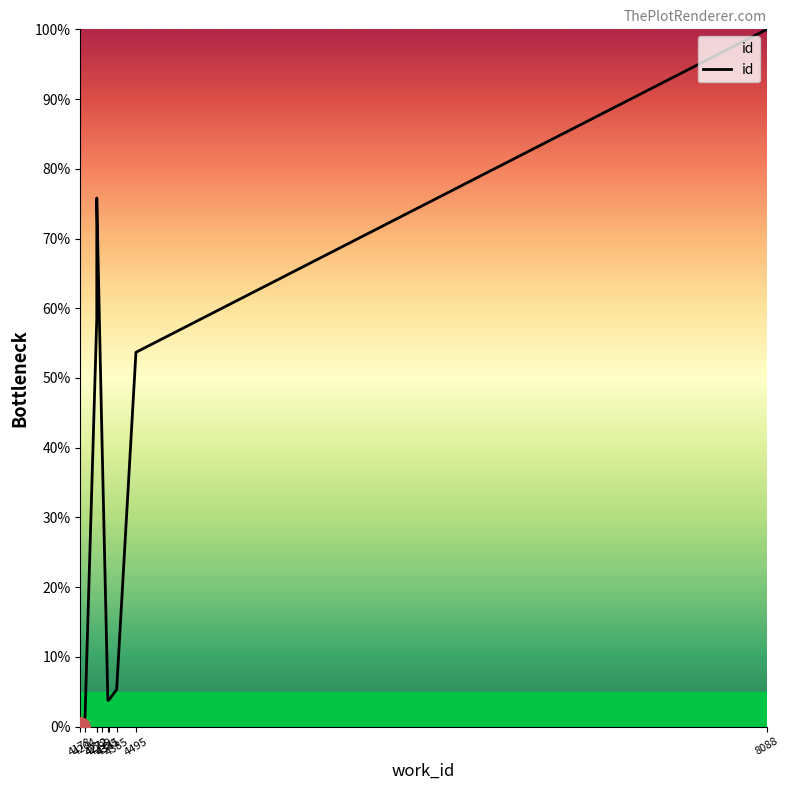

What is the approximate value at 4385?

5.3